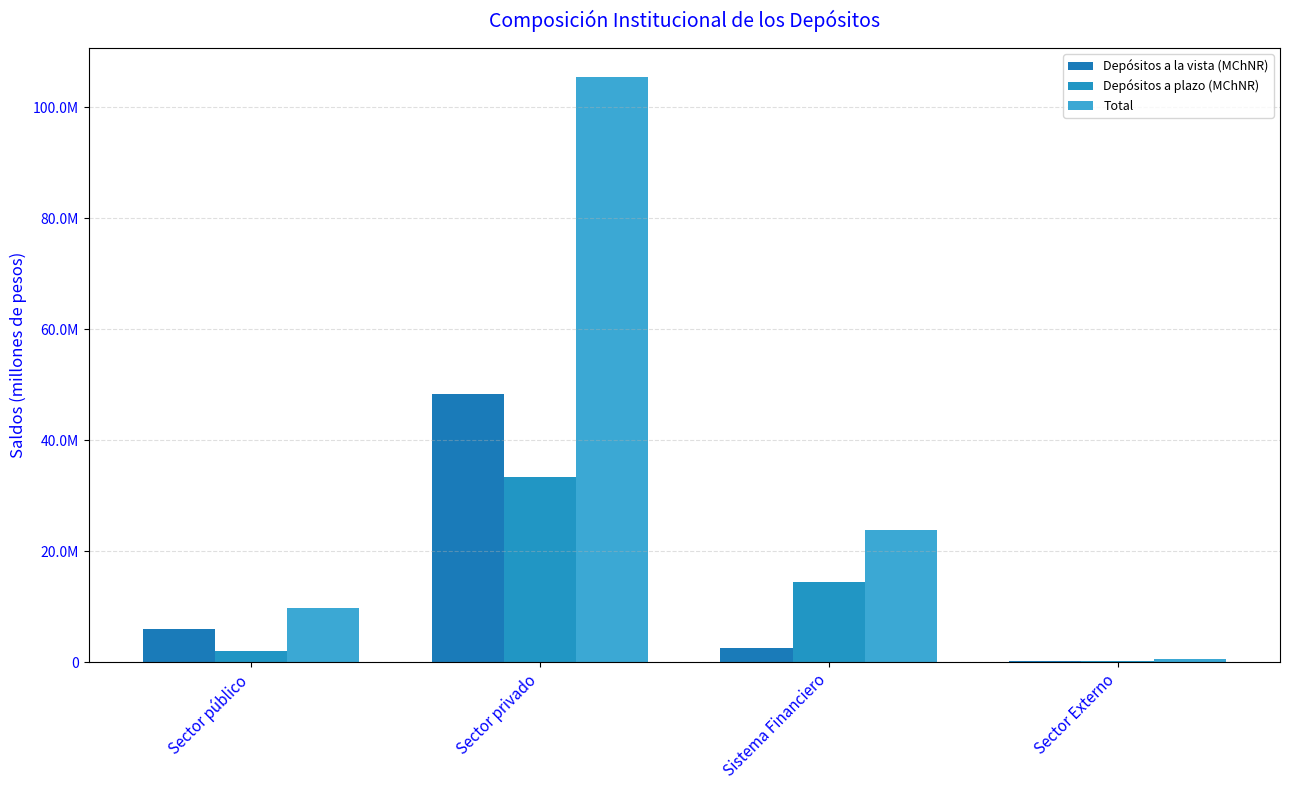

At which category is the sum across all series the highest?

Sector privado